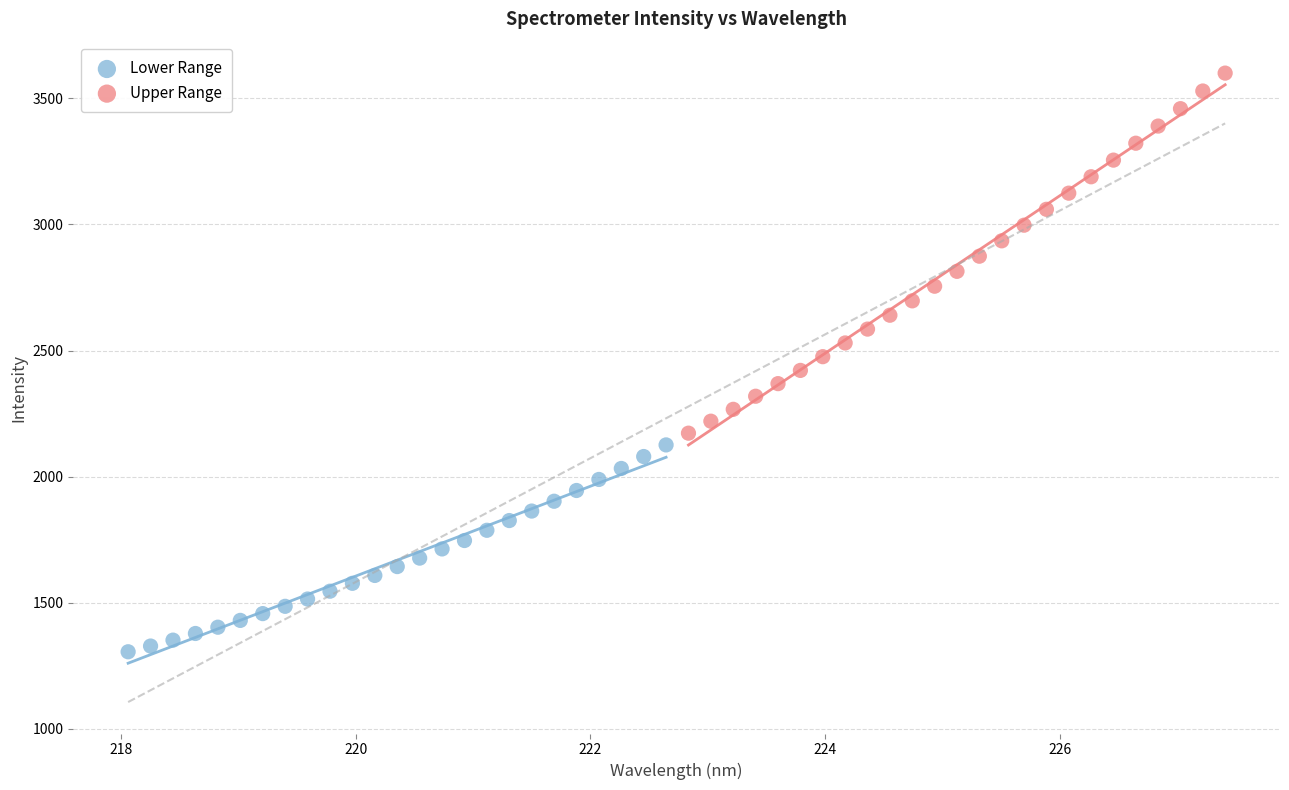

Which series has the widest spread of Y values?

Upper Range